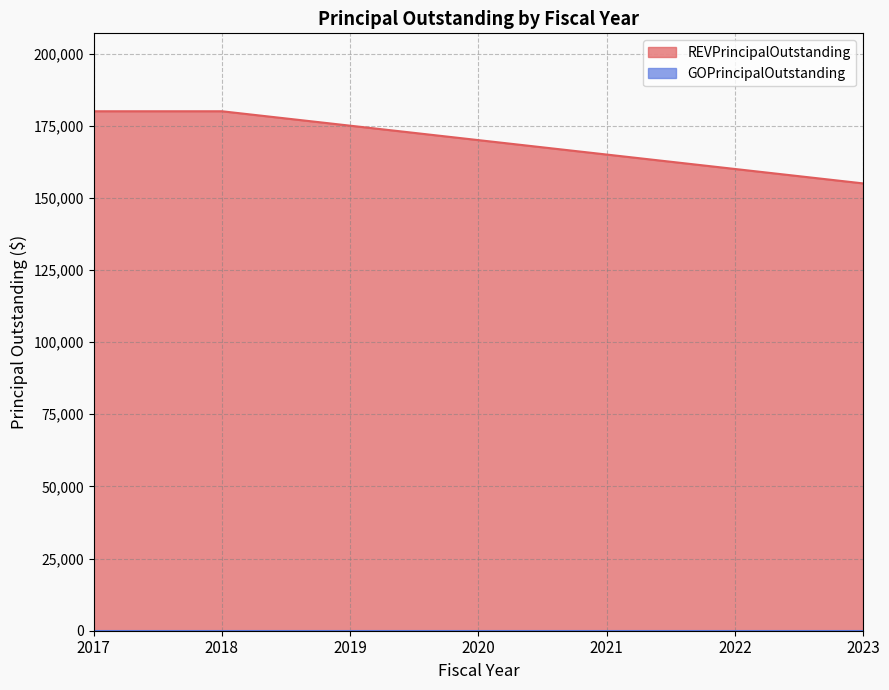

How many series are shown in this chart?

2